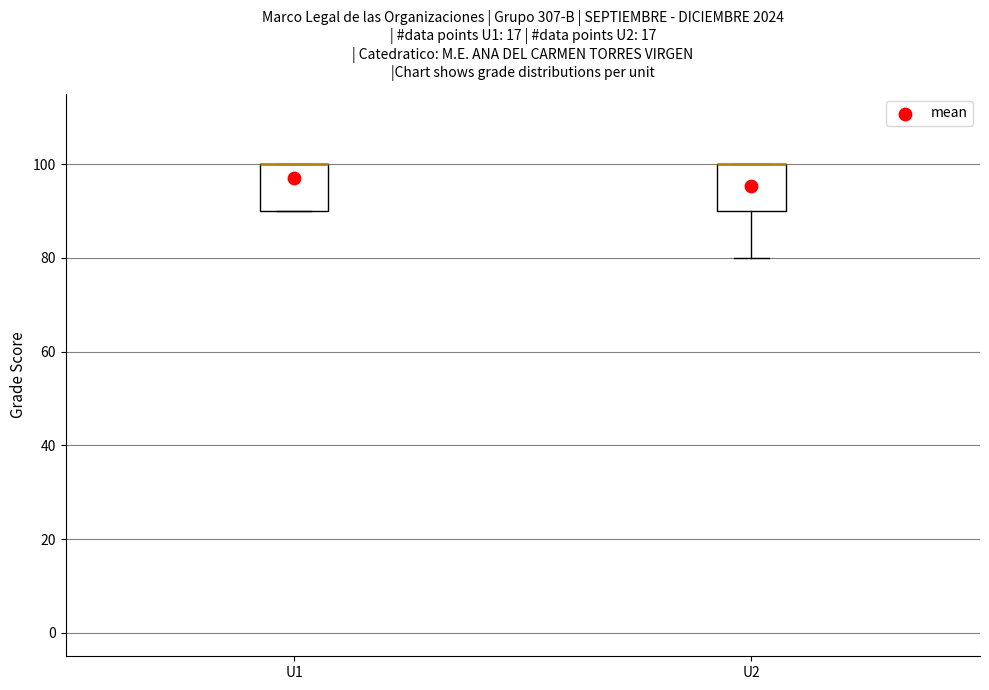

Reading left to right, read every box against the y-axis: the position of its median line, the range the box covers, and the ends of its whiskers. The values are not printed on the chart, so give them approximately, as read against the axis.

U1: median 100 (drawn on the box's upper edge), box 90 to 100, whiskers 90 to 100
U2: median 100 (drawn on the box's upper edge), box 90 to 100, whiskers 80 to 100